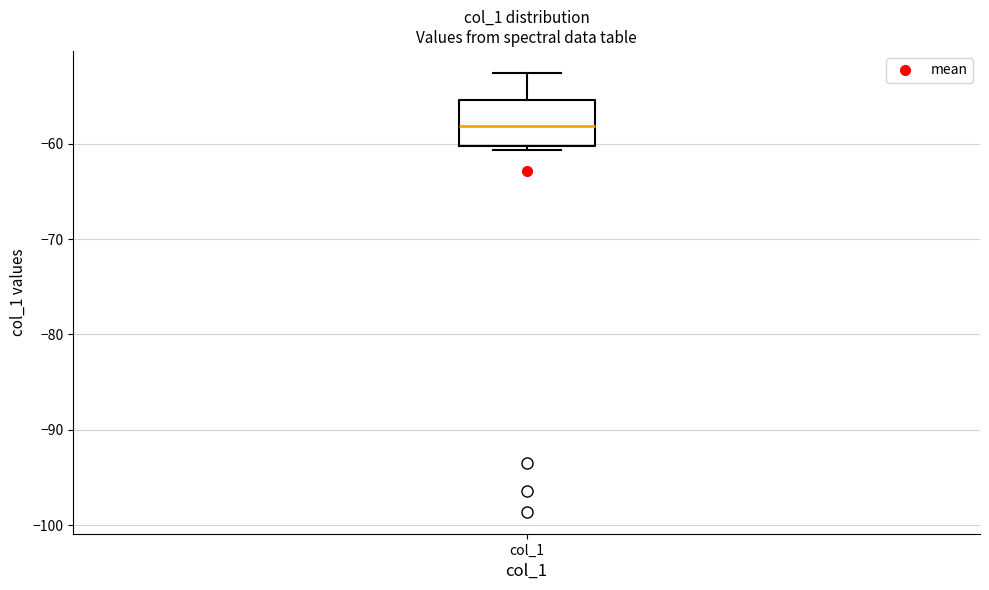

Transcribe this box plot: give where the median line is, the range the box spans, and where the two whiskers end, as read against the y-axis. The values are not printed on the chart, so give them approximately, as read against the axis.

median -58, box -60 to -55, whiskers -61 to -53